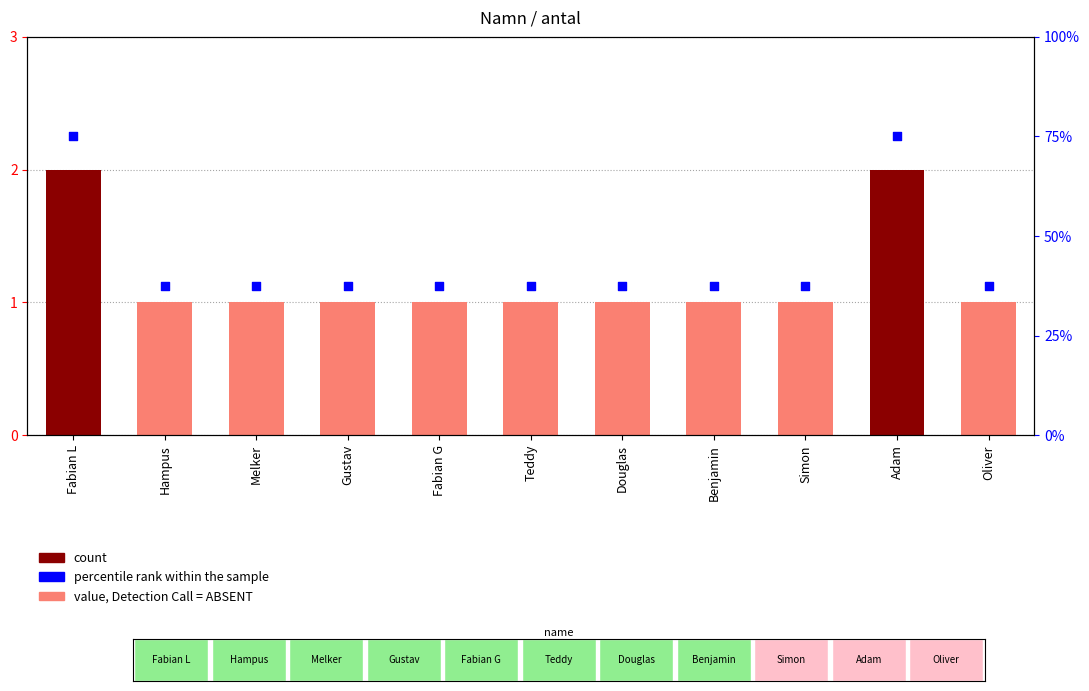

At which category is the sum across all series the highest?

Fabian L